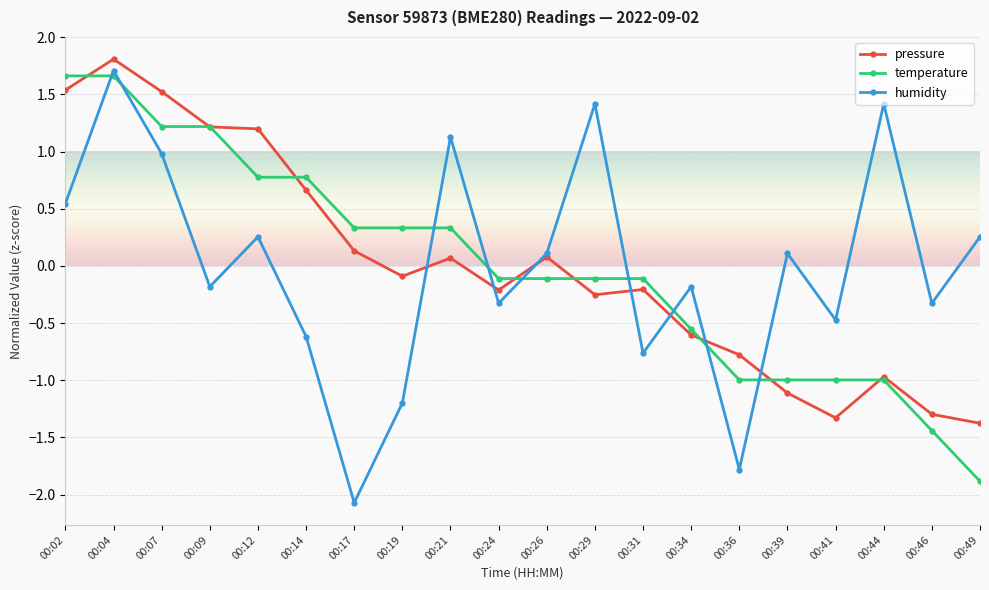

What is the difference between the highest and lowest values at 00:49?

2.1